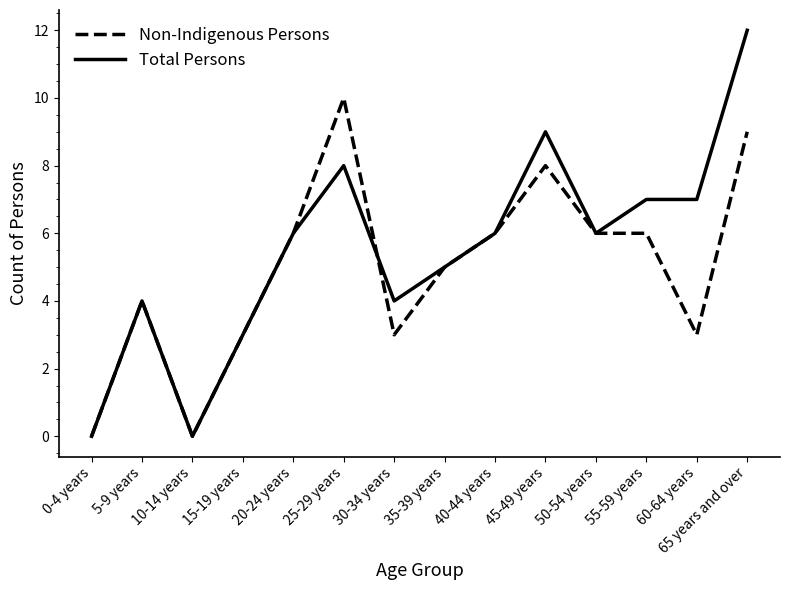

Is it true that Non-Indigenous Persons equals 3 at 30-34 years?

True